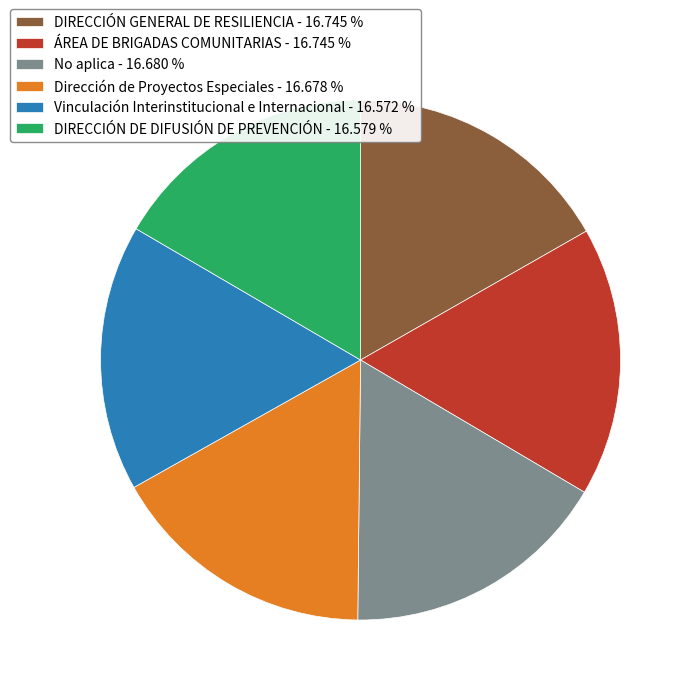

What is the ratio of the value at DIRECCIÓN DE DIFUSIÓN DE PREVENCIÓN - 16.579 % to the value at Vinculación Interinstitucional e Internacional - 16.572 %?

1.0